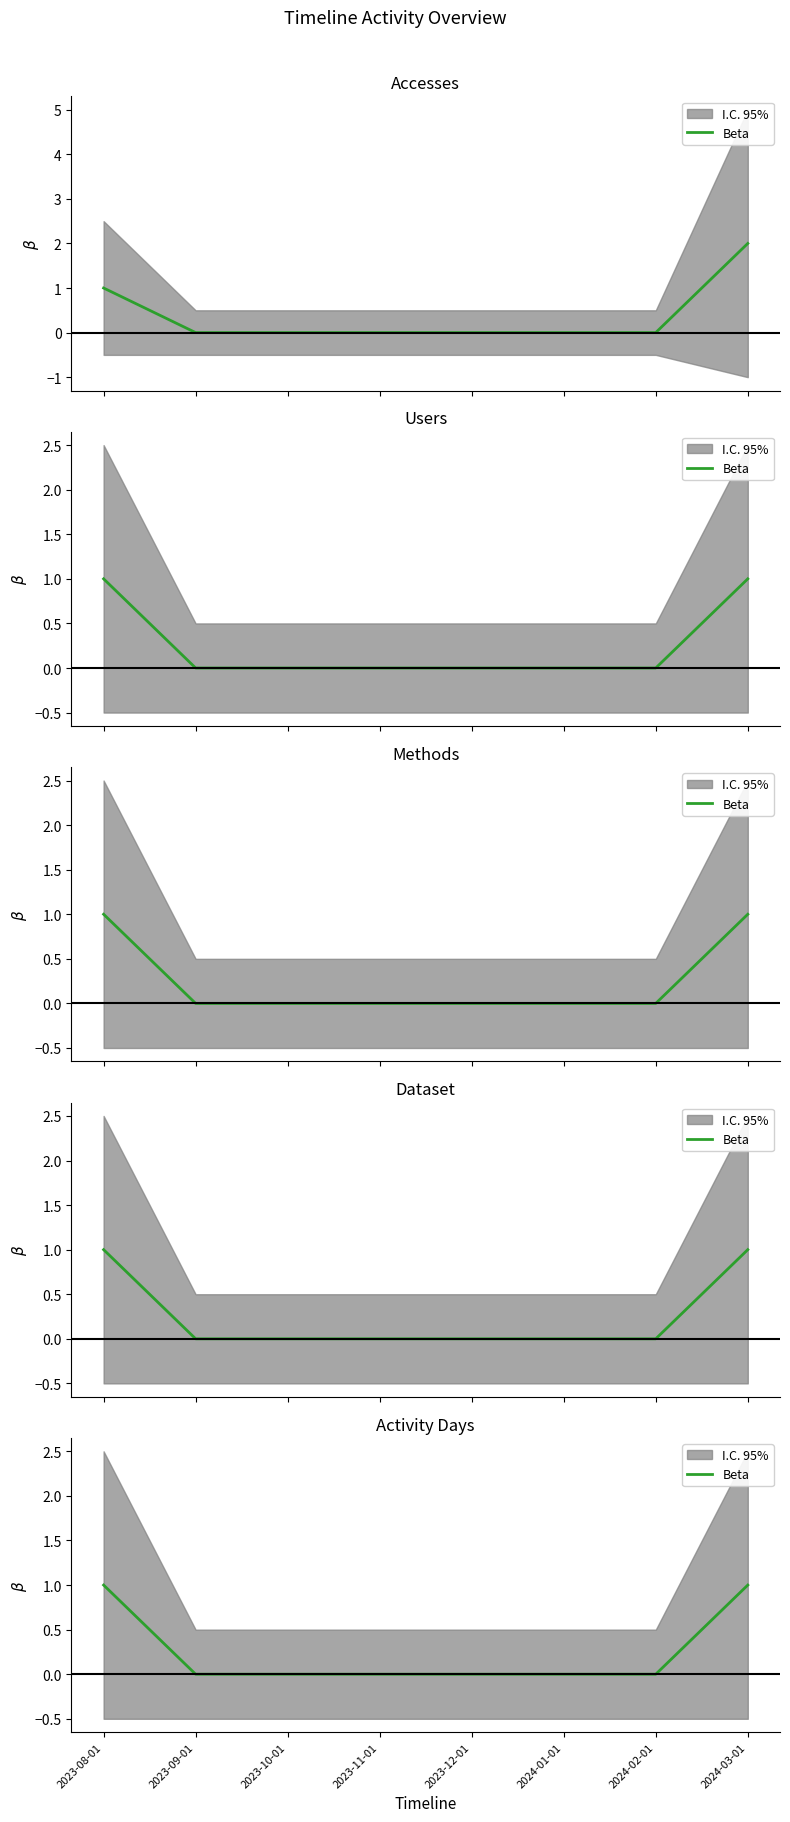

What is the change in value from 2023-08-01 to 2024-02-01?

-1